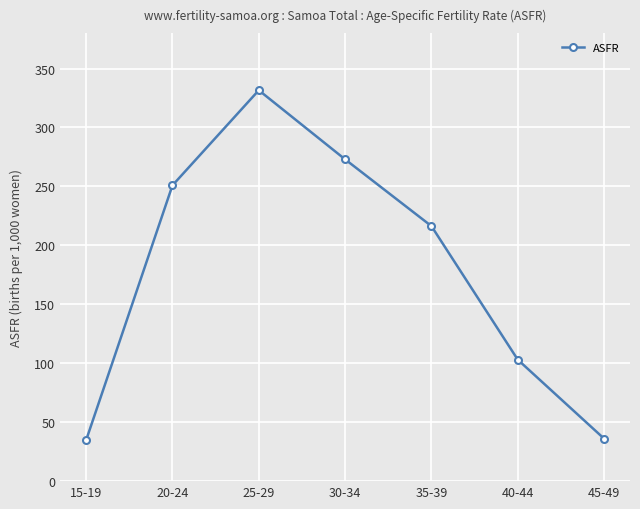

What is the value of the 7th point from the left?

36.0